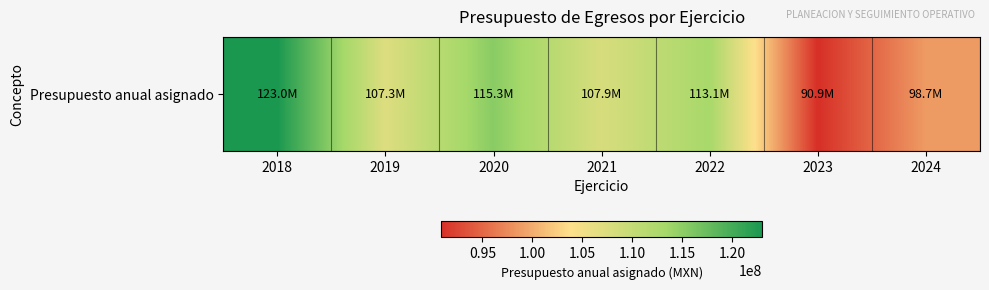

Which category has the lowest value across all series?

2023